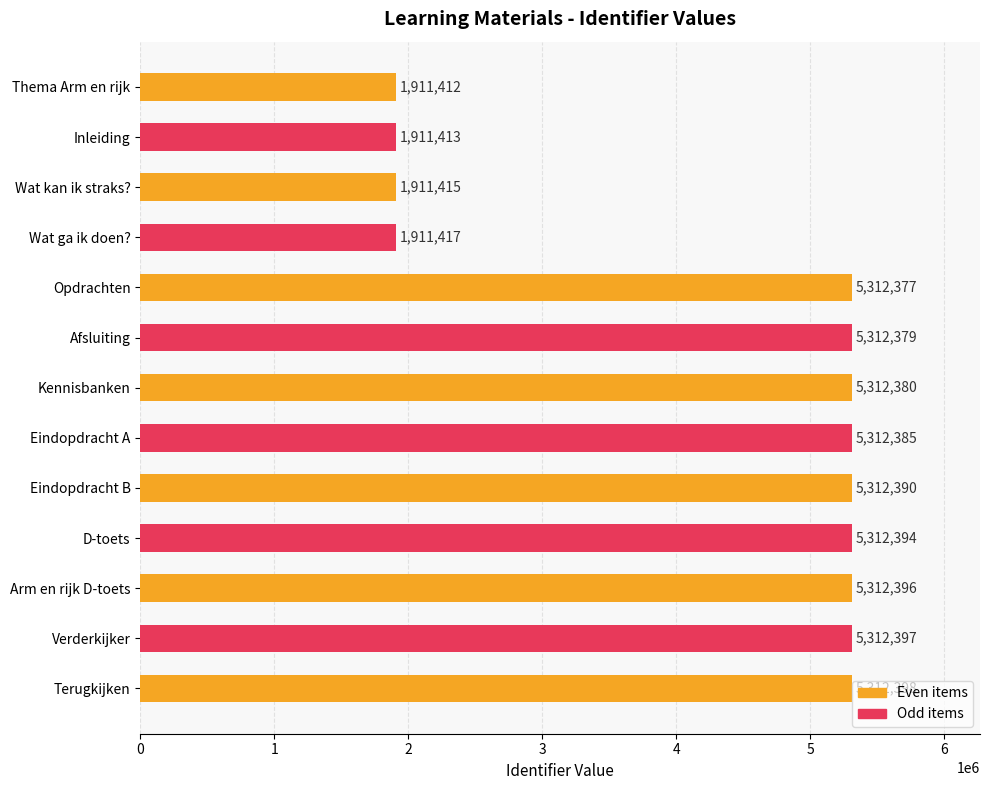

How many values are below 5312380?

6